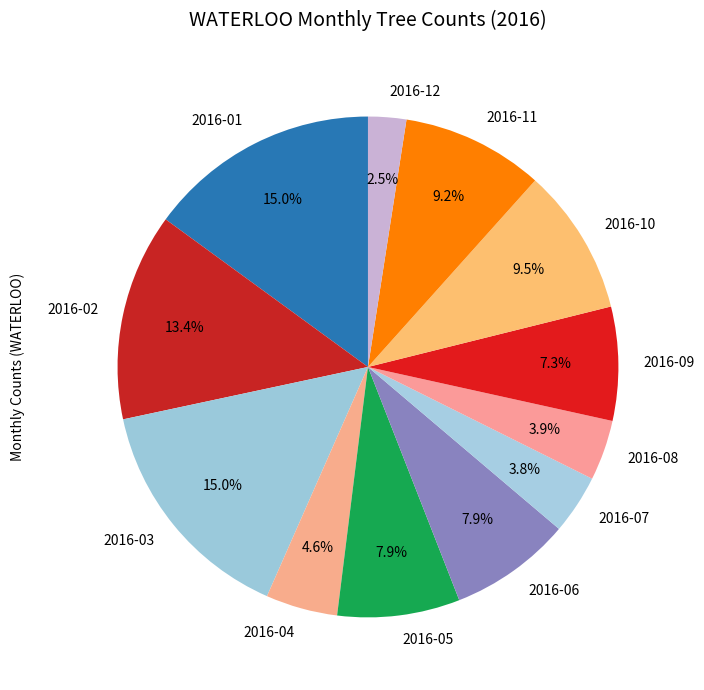

True or false: 2016-01 accounts for 15% of the total.

True